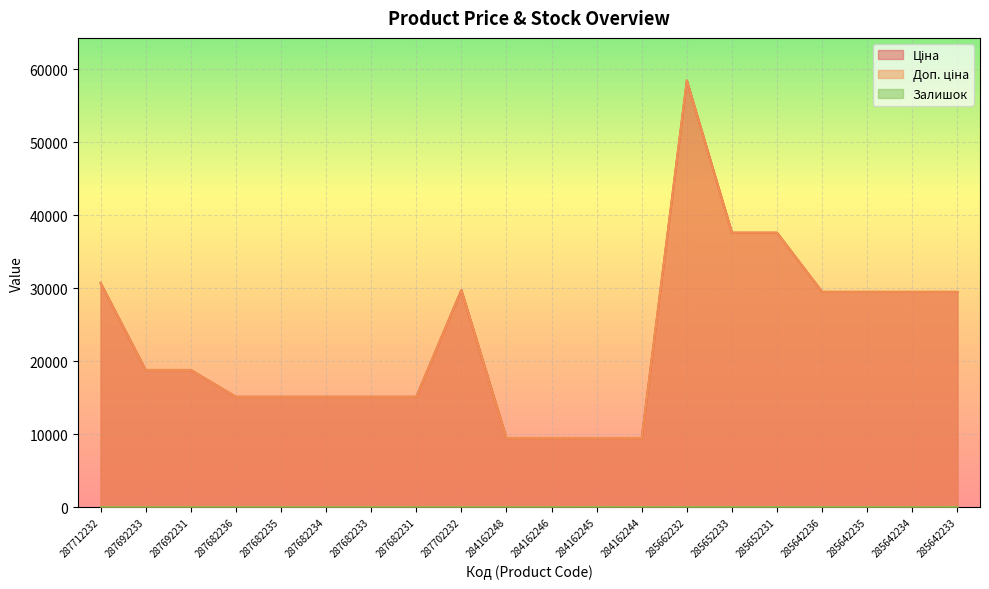

At which category is the sum across all series the highest?

285662232